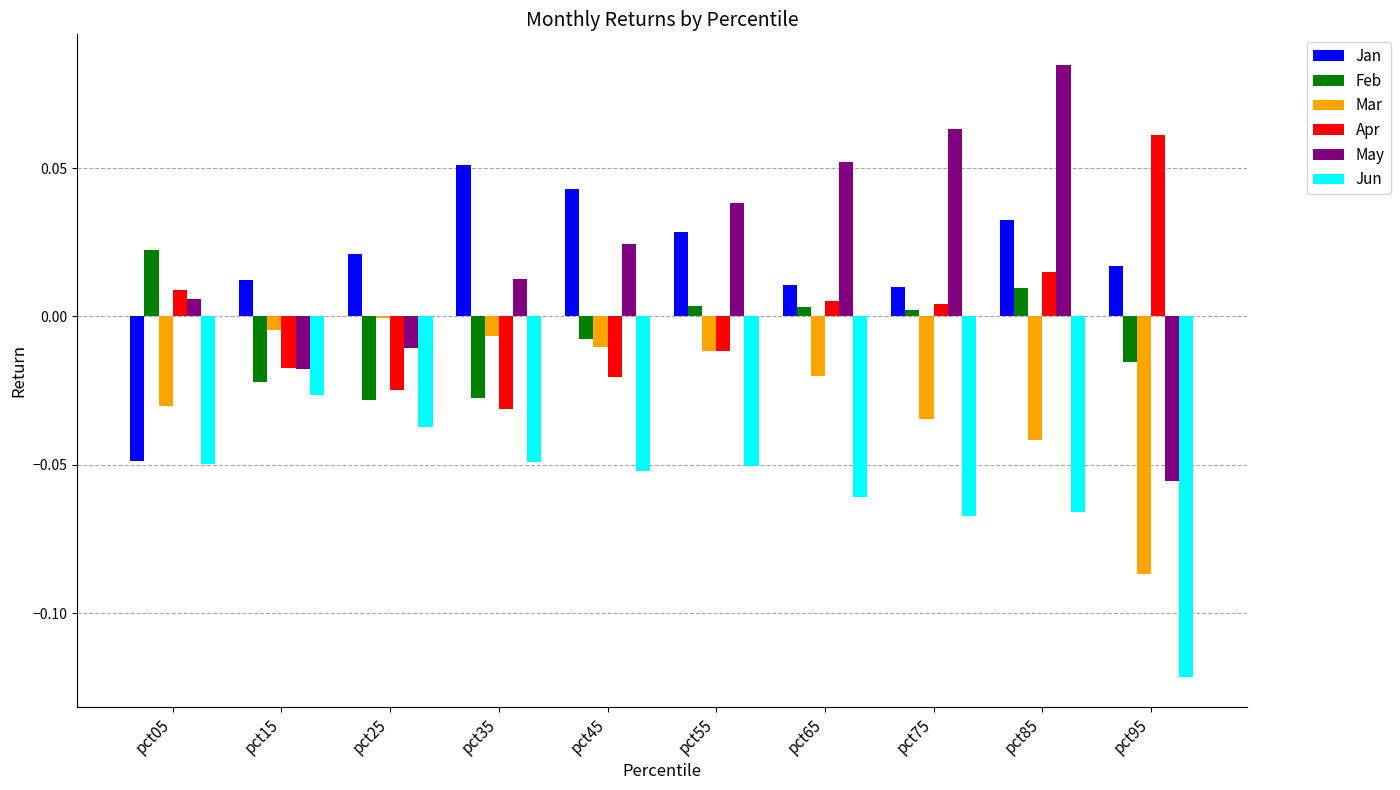

At which label does Jan reach its peak?

pct35